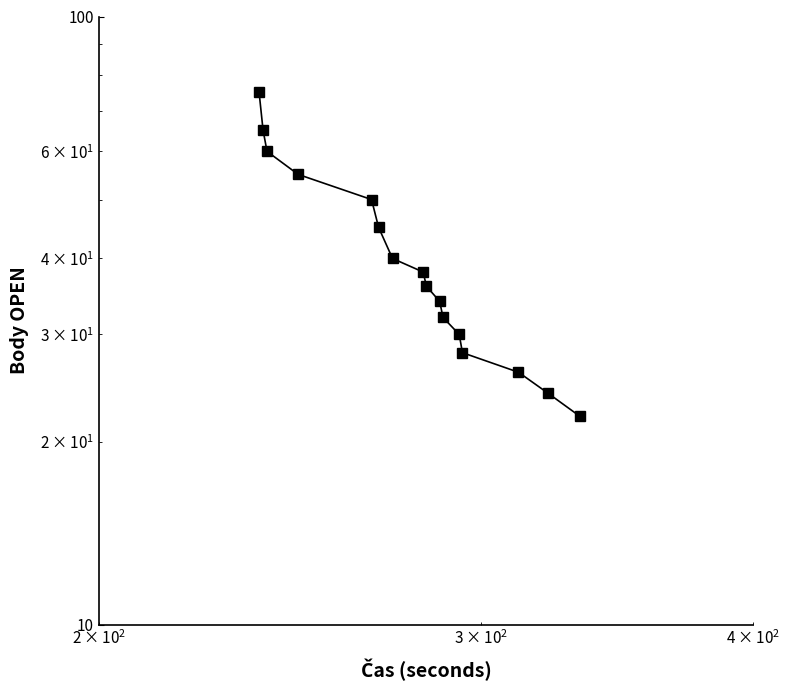

Does the chart display data point markers on the line(s)?

Yes